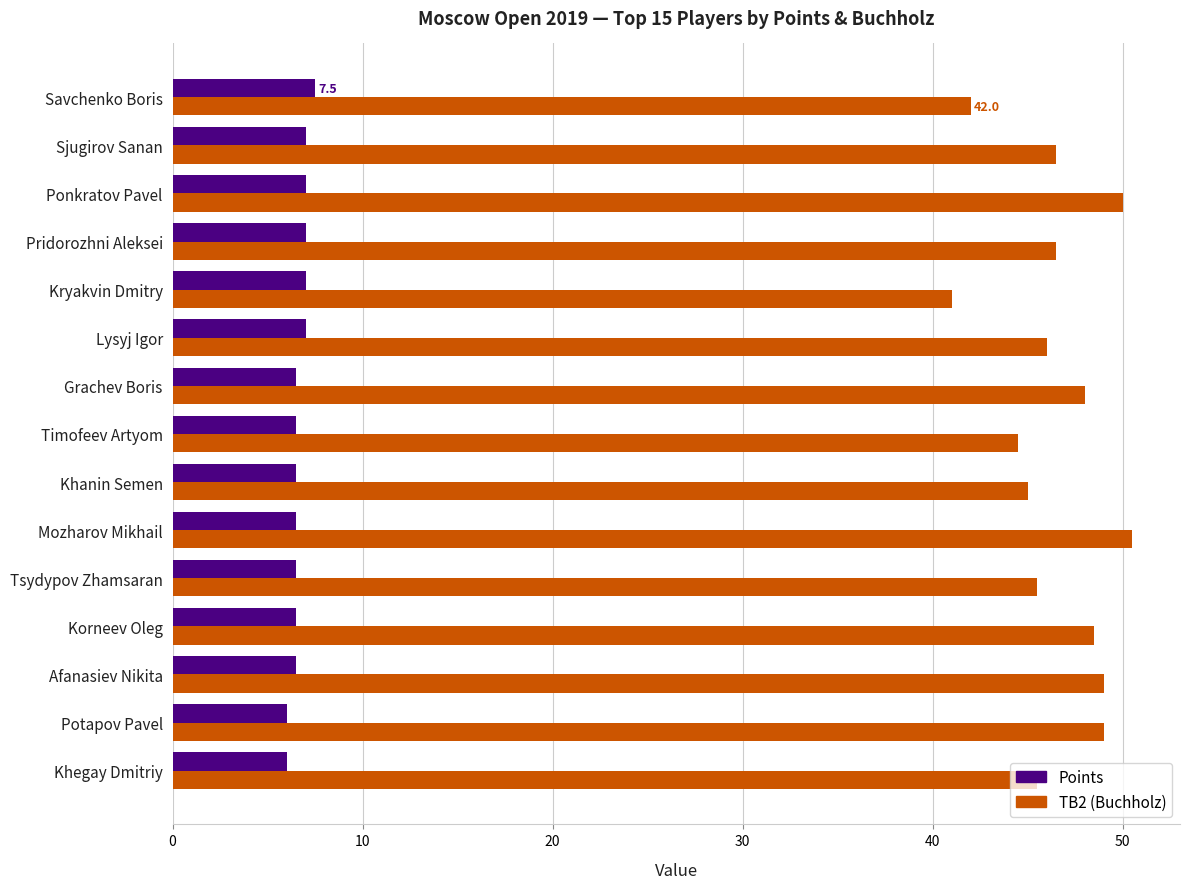

List the series in order of their overall mean, lowest first.

Points, TB2 (Buchholz)